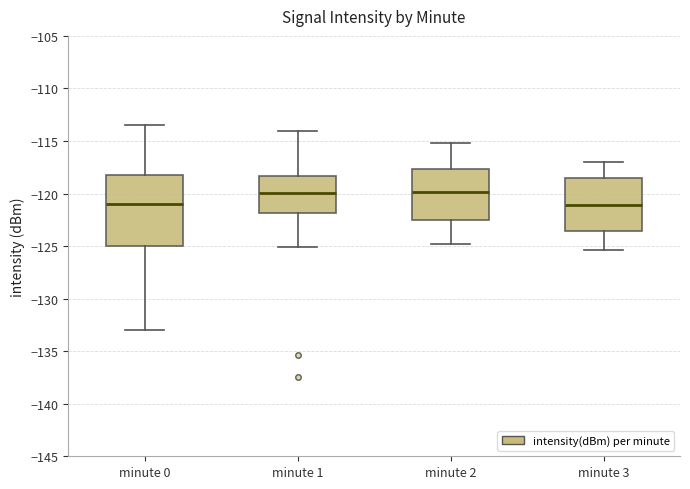

Reading left to right, transcribe this box plot: for each box, give where its median line is, the range the box spans, and where its two whiskers end, as read against the y-axis. The values are not printed on the chart, so give them approximately, as read against the axis.

minute 0: median -121.0, box -125.0 to -118.0, whiskers -133.0 to -113.5
minute 1: median -120.0, box -122.0 to -118.5, whiskers -125.0 to -114.0
minute 2: median -120.0, box -122.5 to -117.5, whiskers -125.0 to -115.0
minute 3: median -121.0, box -123.5 to -118.5, whiskers -125.5 to -117.0